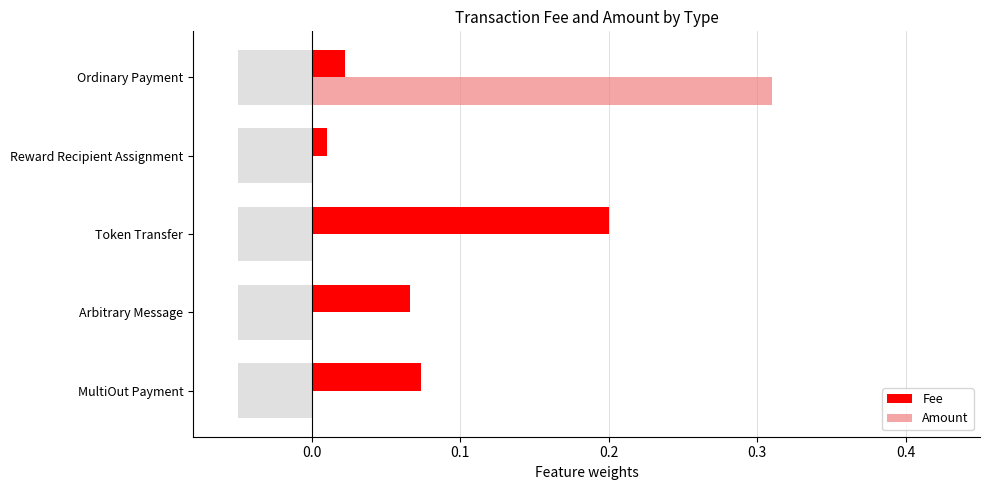

Read the Fee value at Token Transfer.

0.2